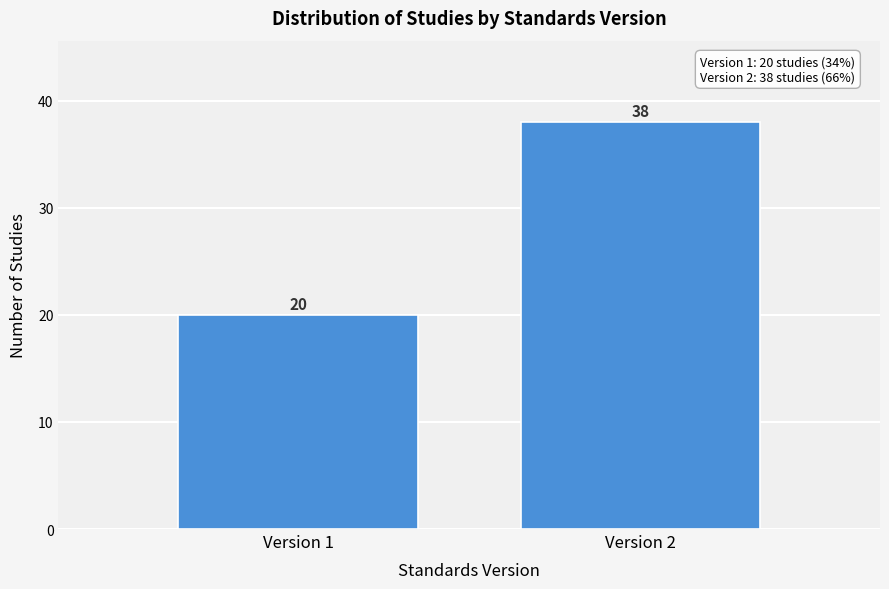

Reading left to right, list all the values displayed in this chart.

20	38